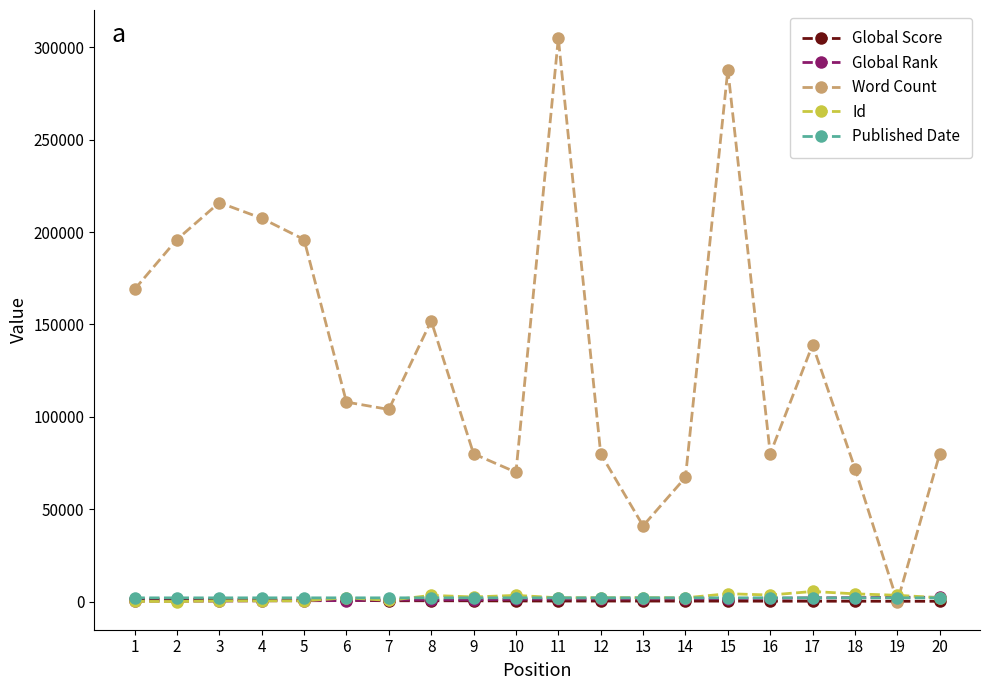

How many data points in Word Count are less than 108000?

10